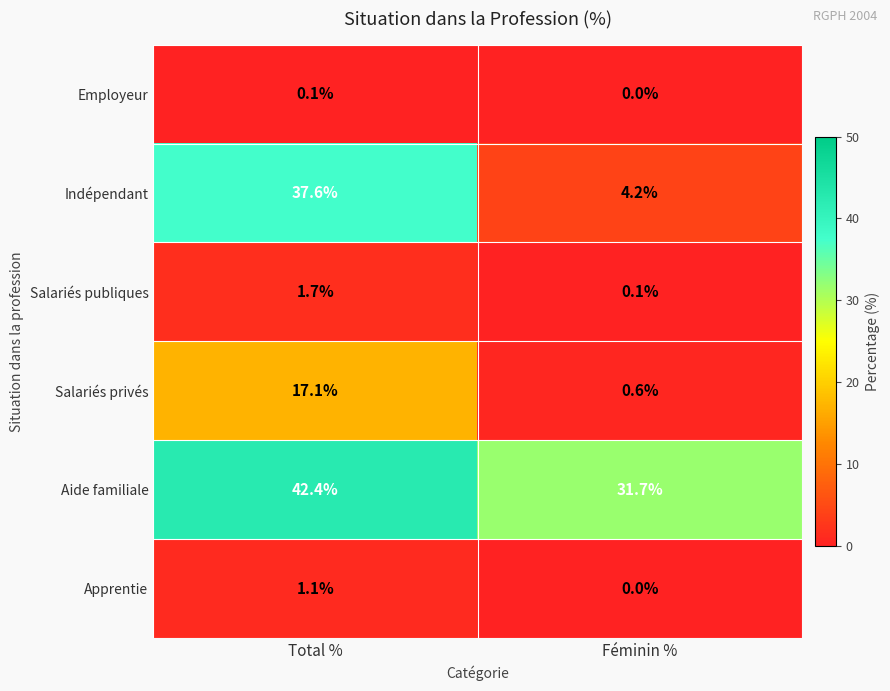

Reading left to right, what are all the values shown in this chart?

Employeur: Total %=0.1	Féminin %=0.0
Indépendant: Total %=37.6	Féminin %=4.2
Salariés publiques: Total %=1.7	Féminin %=0.1
Salariés privés: Total %=17.1	Féminin %=0.6
Aide familiale: Total %=42.4	Féminin %=31.7
Apprentie: Total %=1.1	Féminin %=0.0